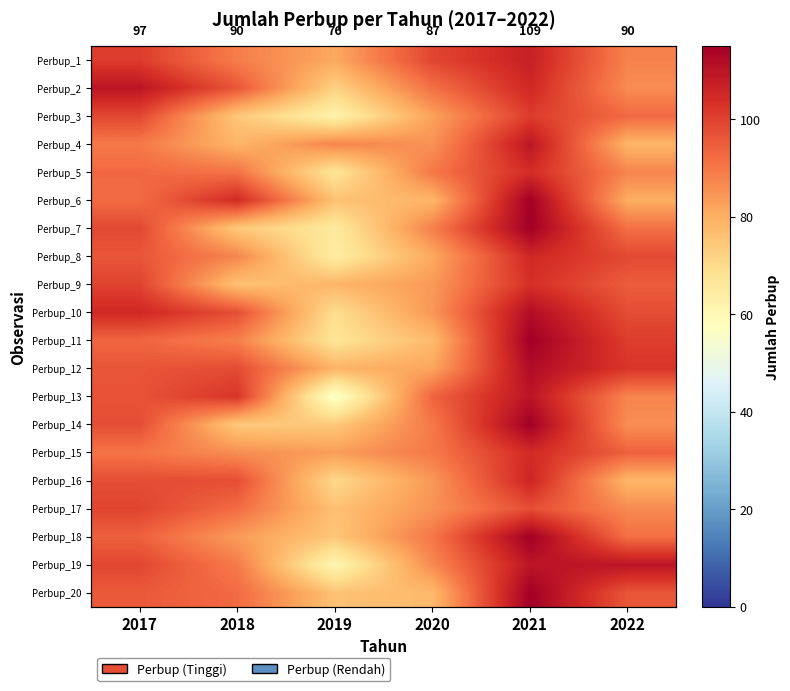

What value does the Perbup_11 series have at 2020?

77.4